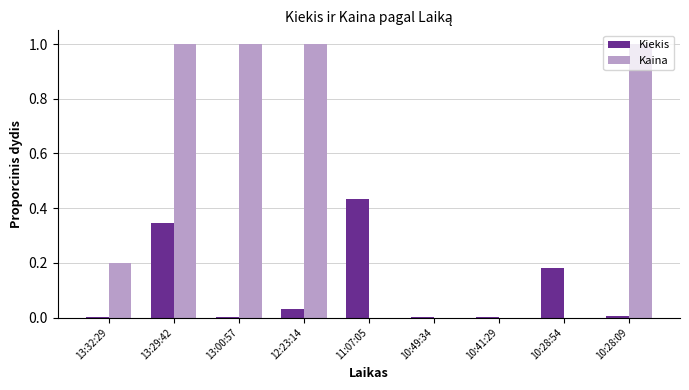

What is the average value of the Kaina series?

0.5